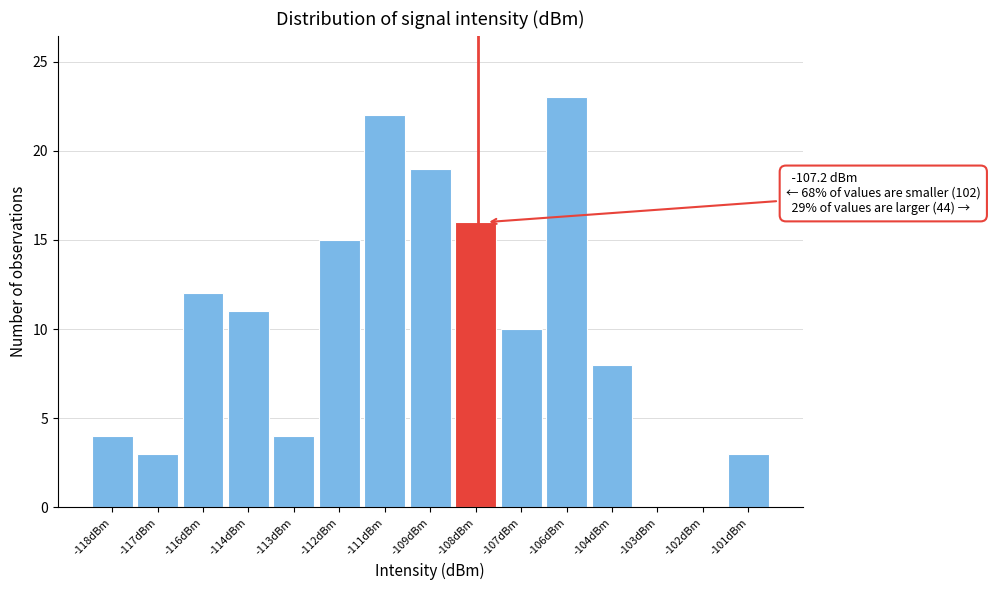

Reading right to left, what are all the values shown in this chart?

-101dBm=3	-102dBm=0	-103dBm=0	-104dBm=8	-106dBm=23	-107dBm=10	-108dBm=16	-109dBm=19	-111dBm=22	-112dBm=15	-113dBm=4	-114dBm=11	-116dBm=12	-117dBm=3	-118dBm=4